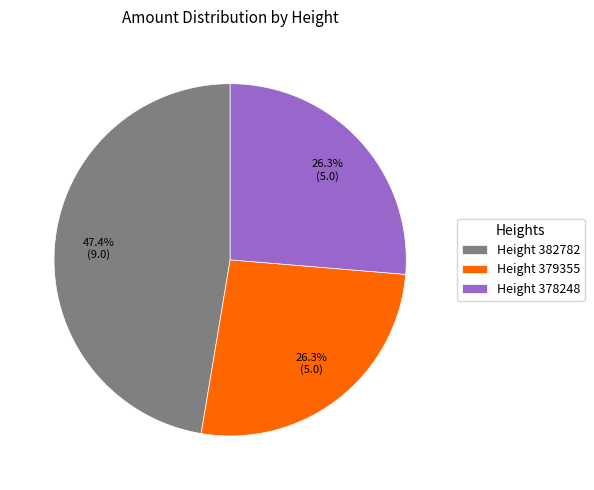

Combined, what portion of the pie is Height 379355 and Height 378248?

52.6%